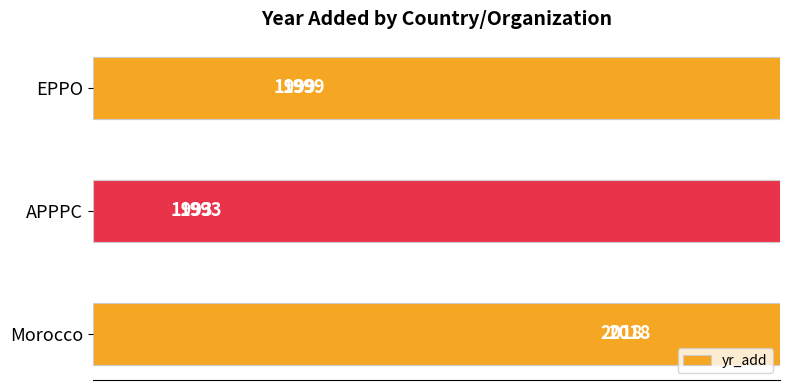

What is the smallest value displayed?

1993